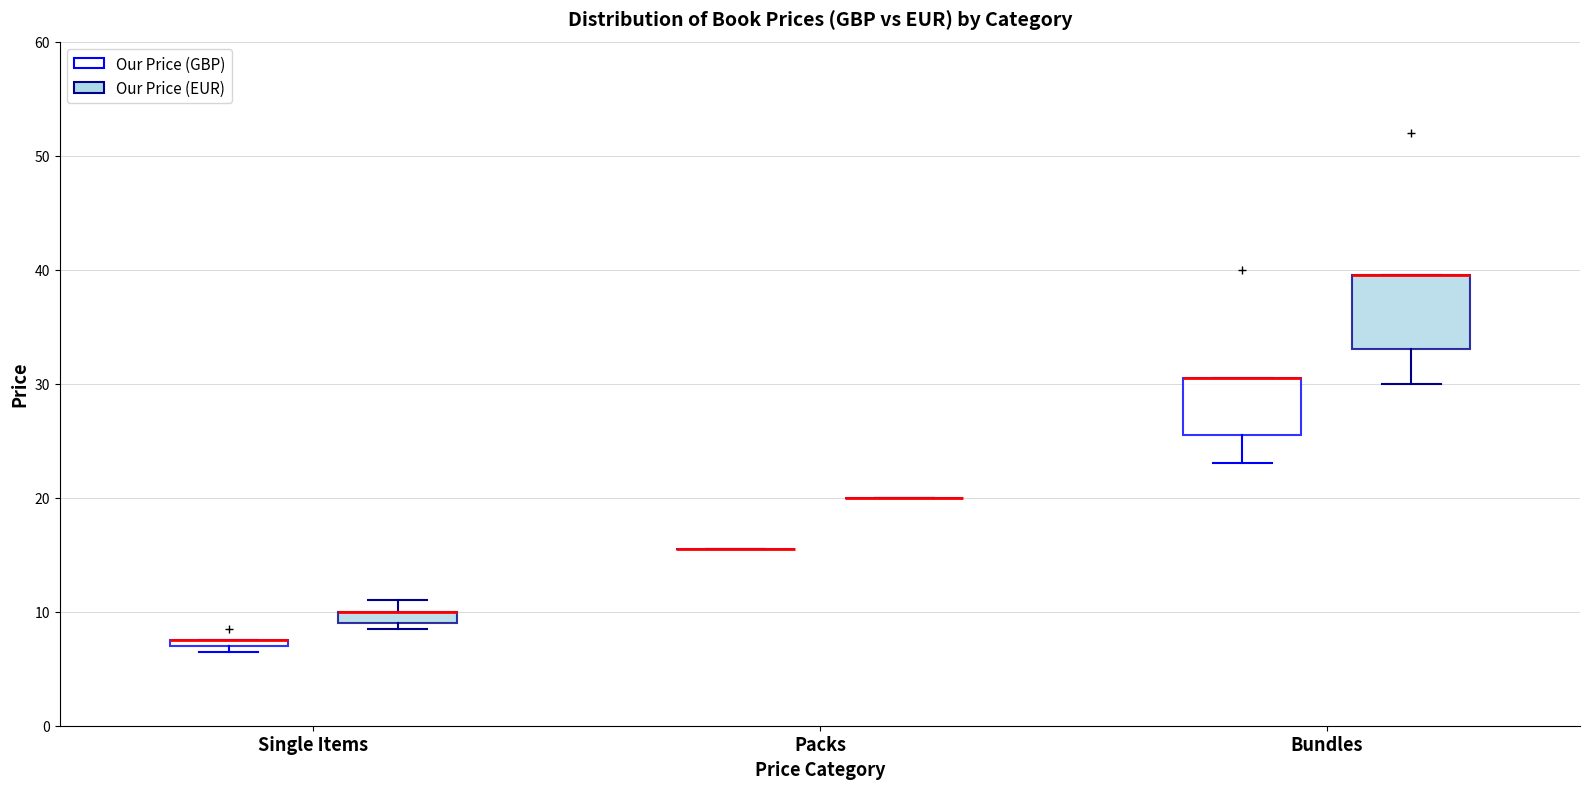

Comparing the boxes themselves (not the whiskers), which one is the tallest?

Bundles (Our Price (EUR))